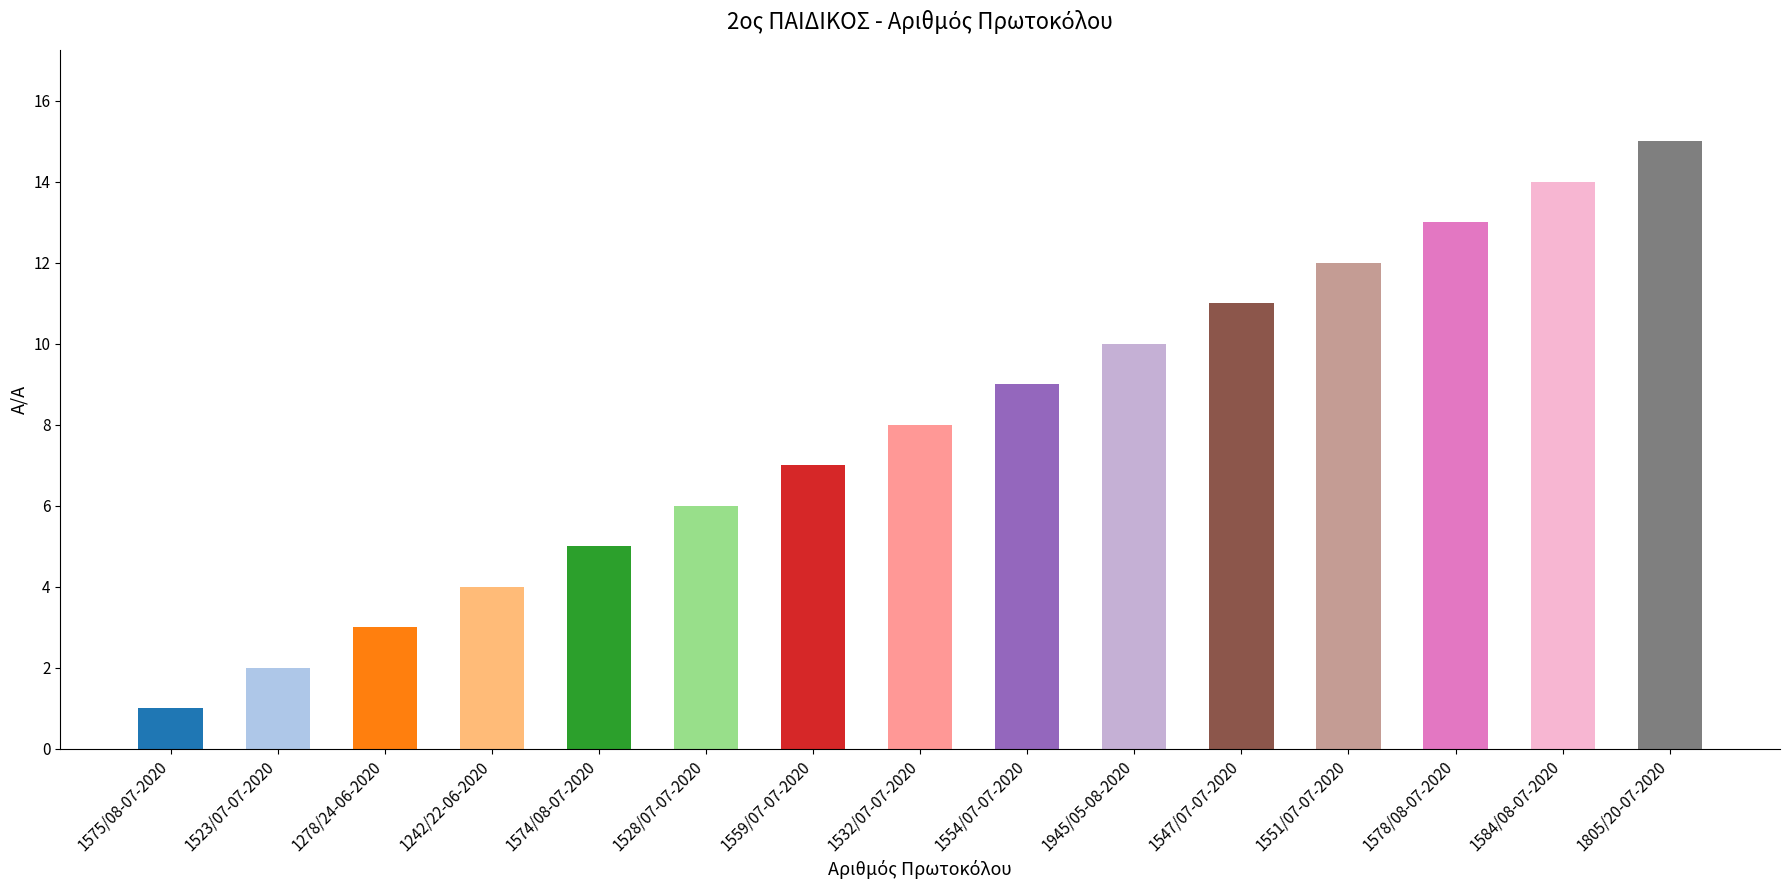

What is the approximate value at 1559/07-07-2020?

7